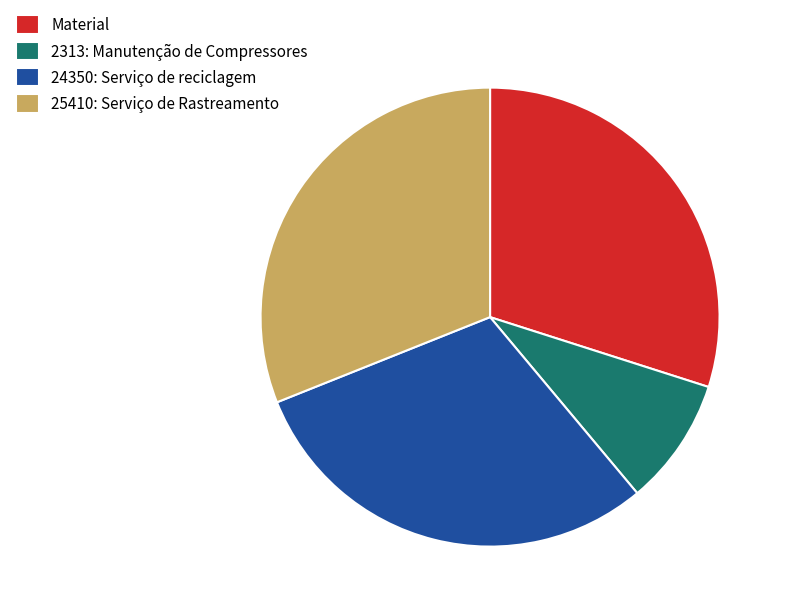

The 25410: Serviço de Rastreamento slice represents 42% of the pie. True or false?

False